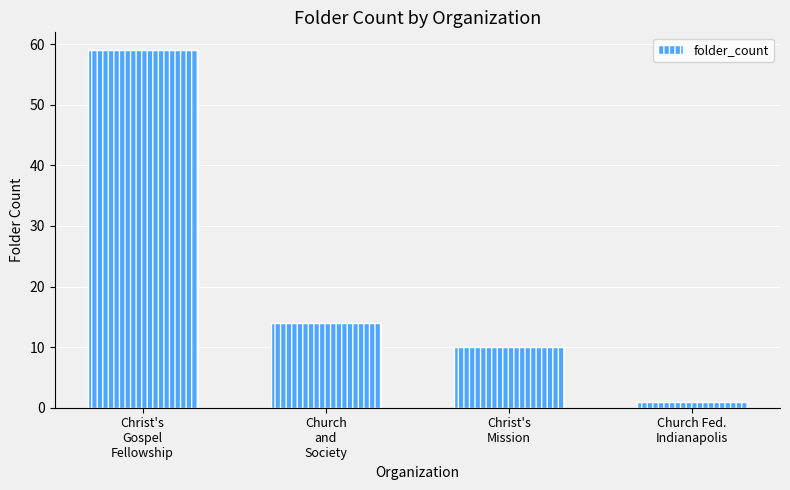

What is the change in value from Church
and
Society to Church Fed.
Indianapolis?

-13